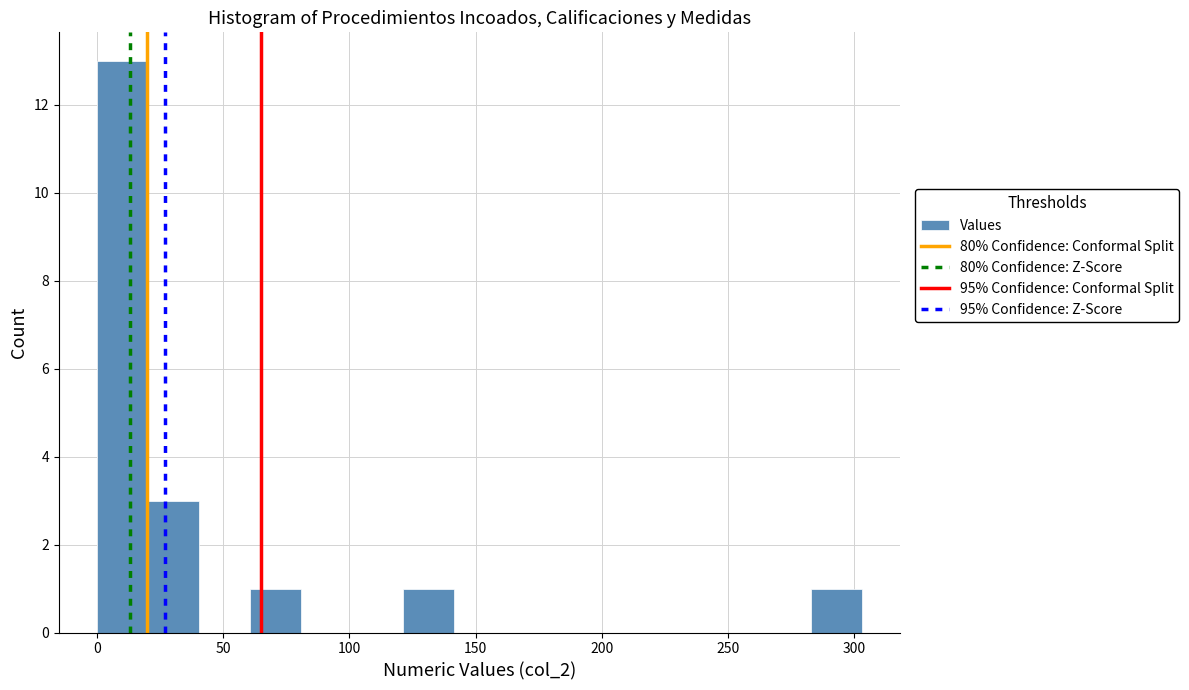

Over which range of the x-axis is the bar tallest?

0 to 20